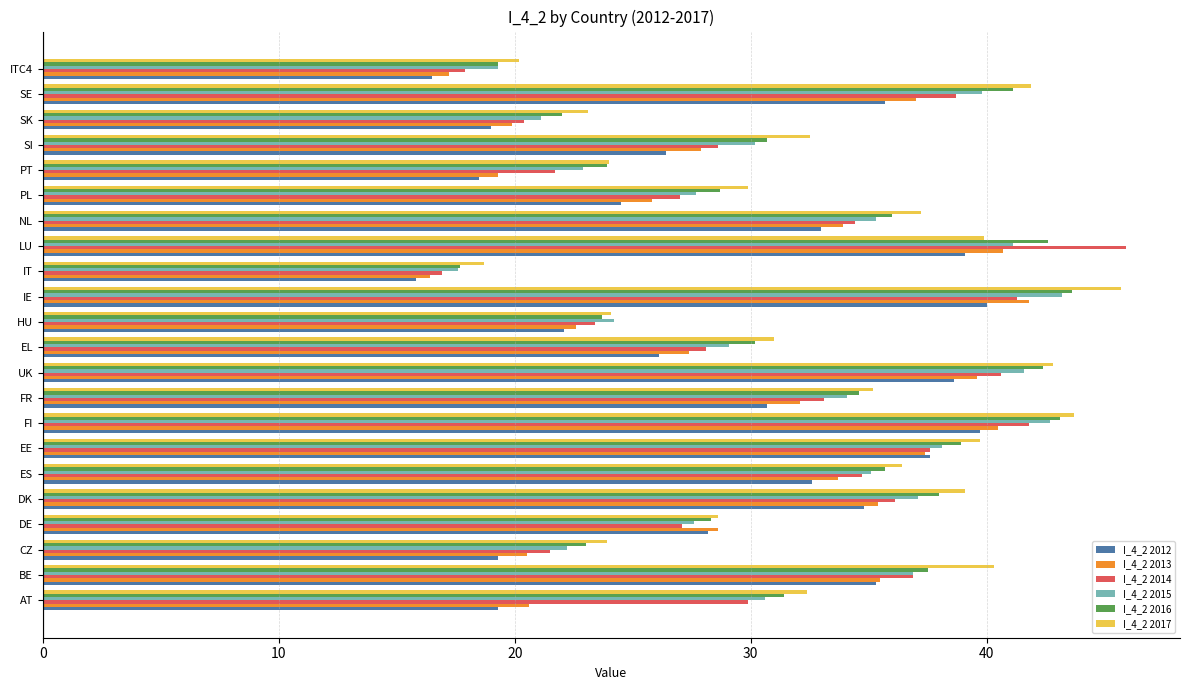

Is the value of I_4_2 2013 at IE greater than the value of I_4_2 2016 at DE?

Yes